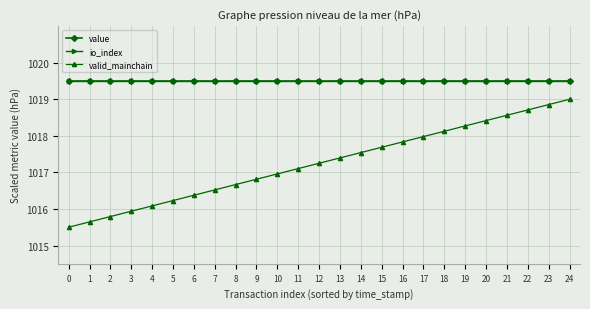

How many lines are shown in the chart?

3